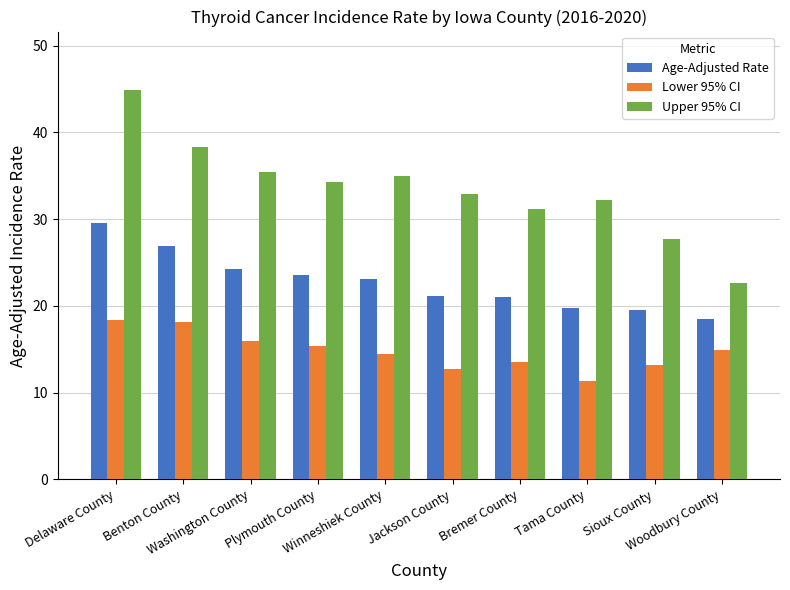

What is the maximum value shown in the chart?

44.9